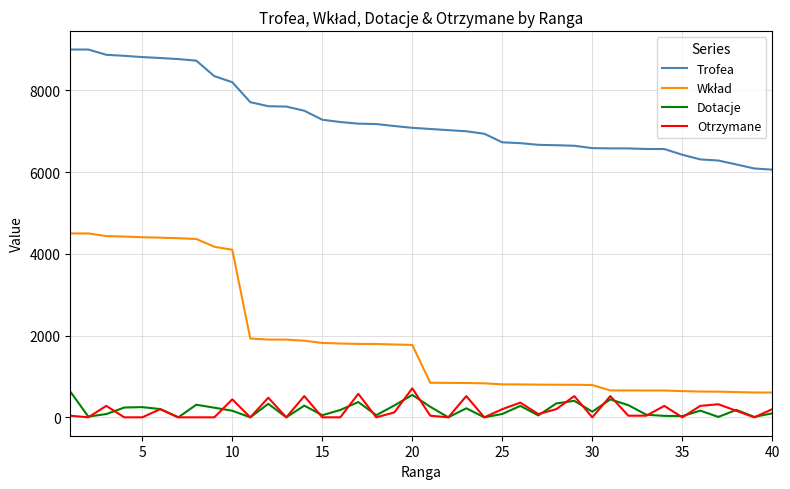

True or false: Otrzymane and Trofea cross at least once.

False